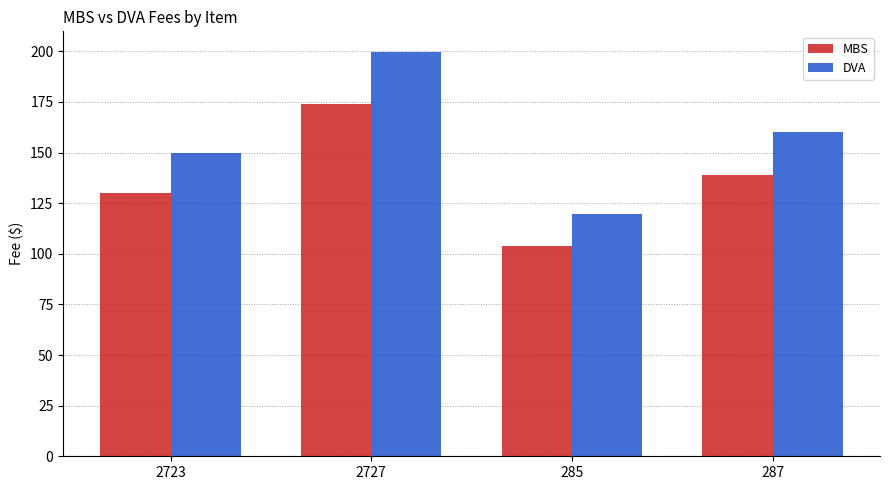

The value of DVA at 287 is 159.9. True or false?

True